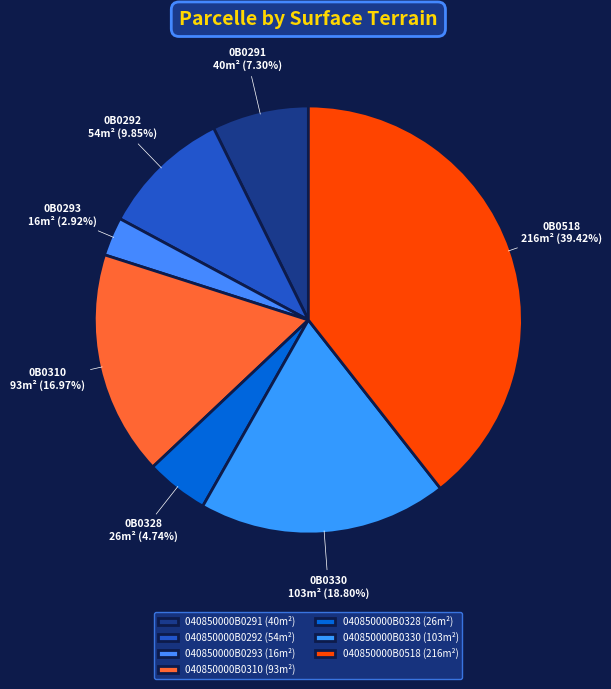

Is 040850000B0330 the majority of the pie?

No